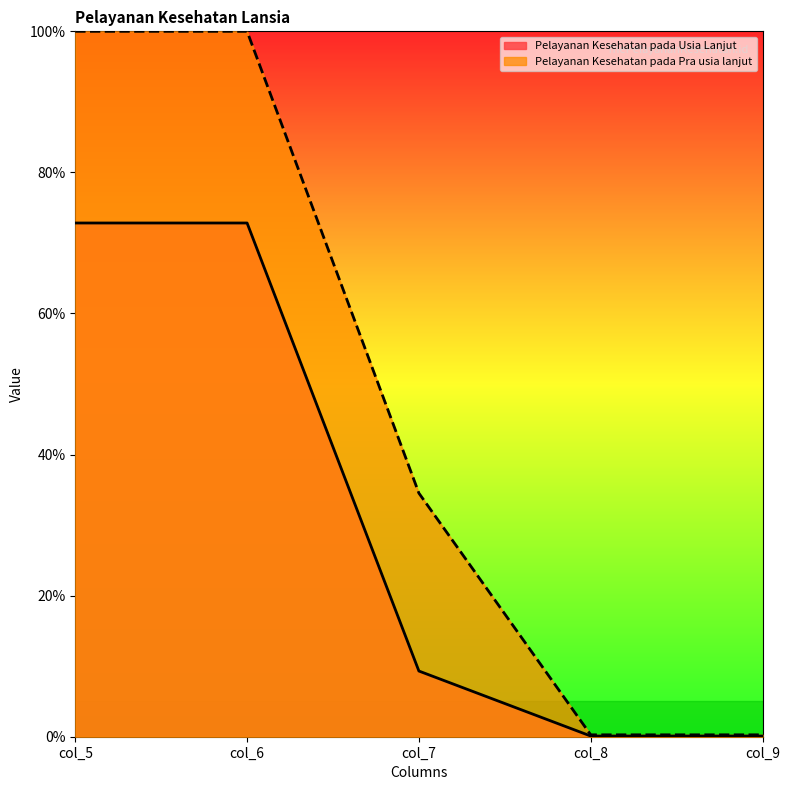

What value does the Pelayanan Kesehatan pada Usia Lanjut series have at col_6?

72.8